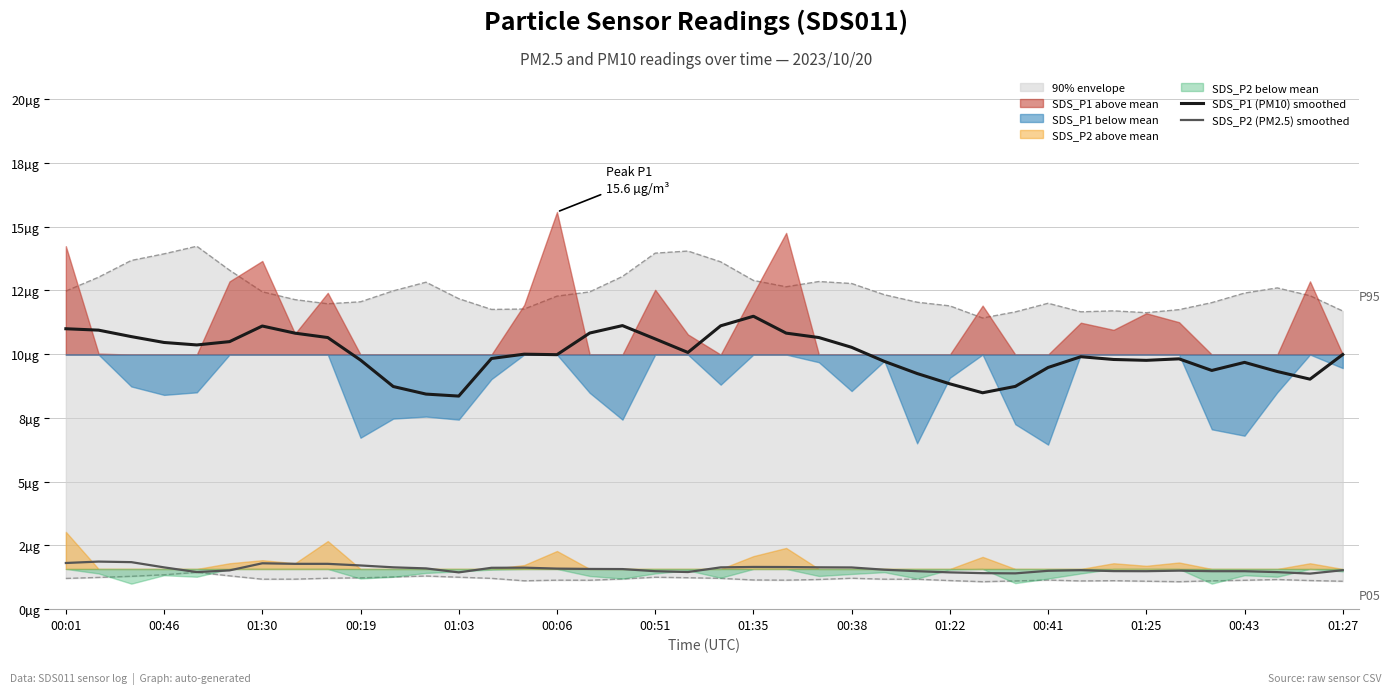

How many lines are shown in the chart?

2